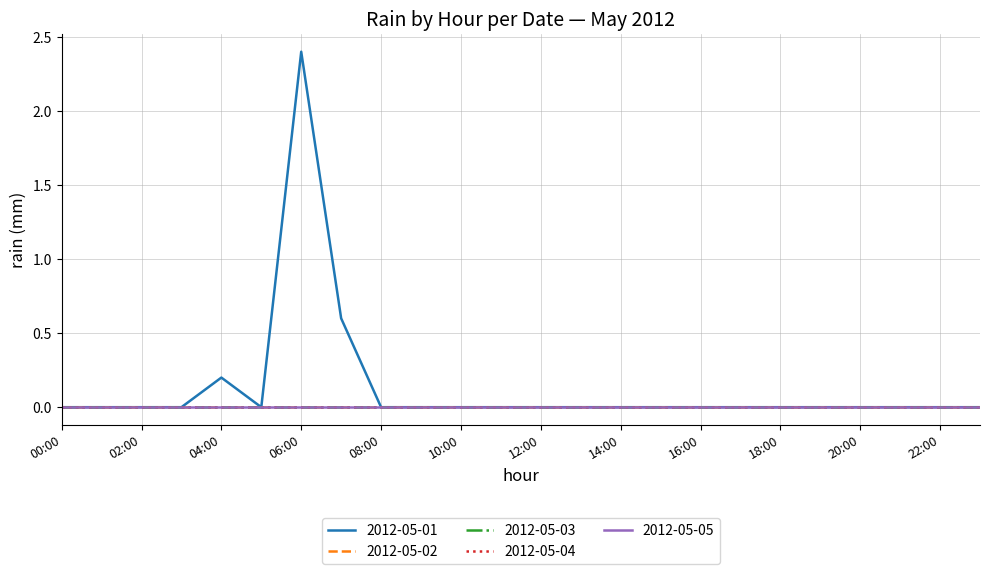

Does the chart have visible grid lines?

Yes